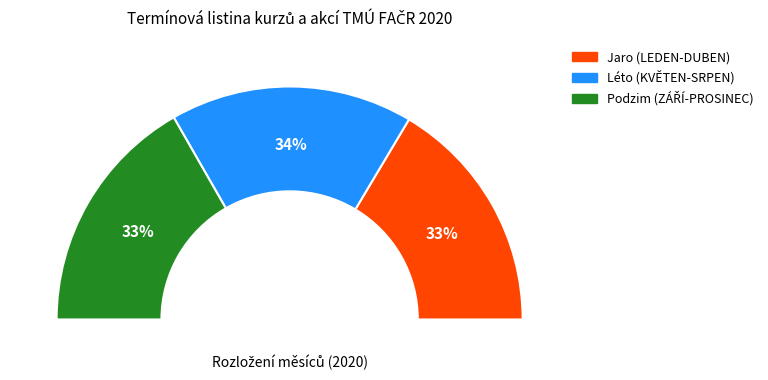

Is there a majority slice in this chart?

No